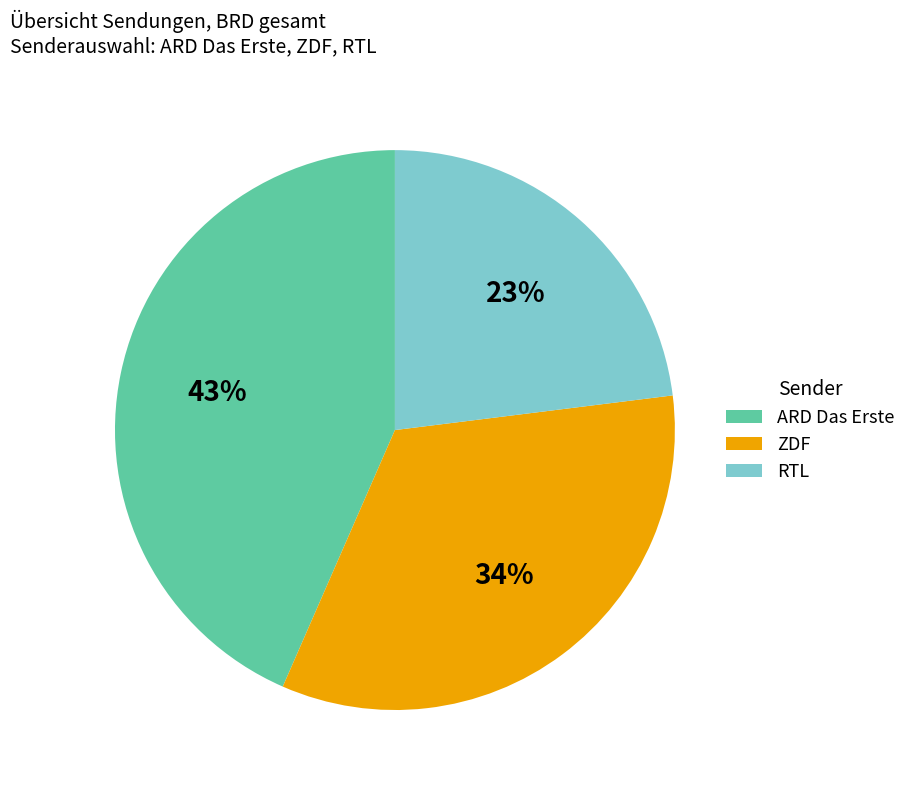

To the nearest percent, what is the difference between the ARD Das Erste and RTL slice percentages?

20%